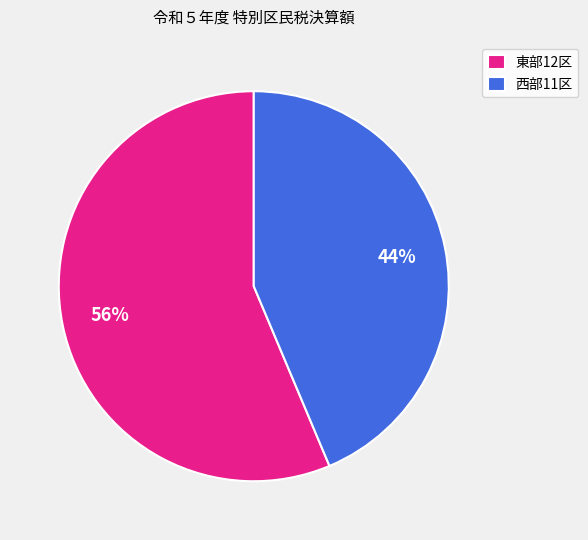

Count the number of slices in the pie.

2